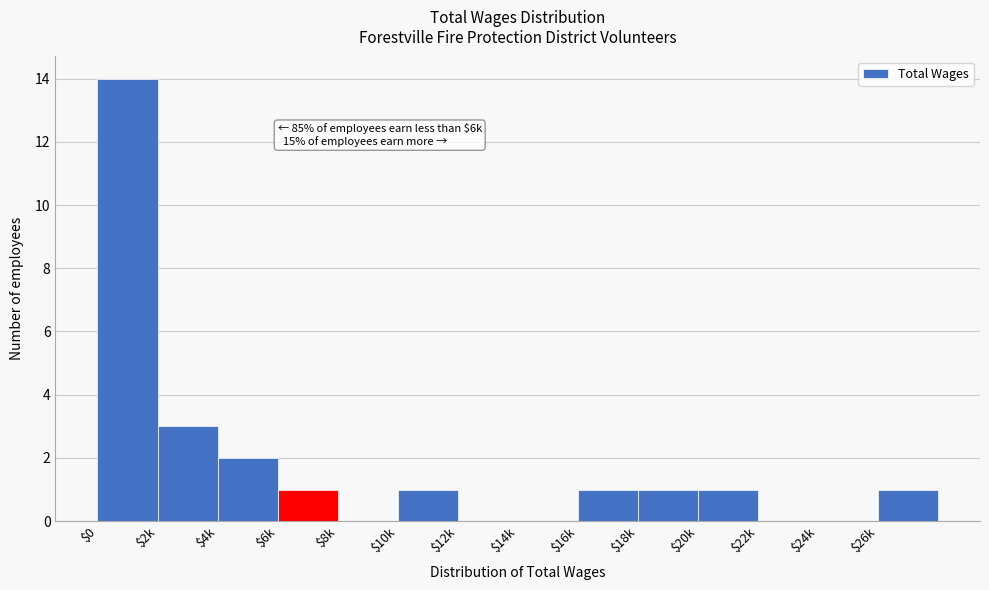

At which label is the value closest to 7?

$2k